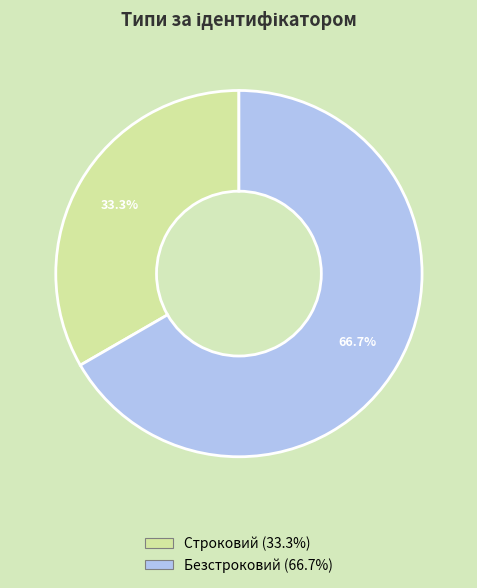

Which slice is the smallest?

Строковий